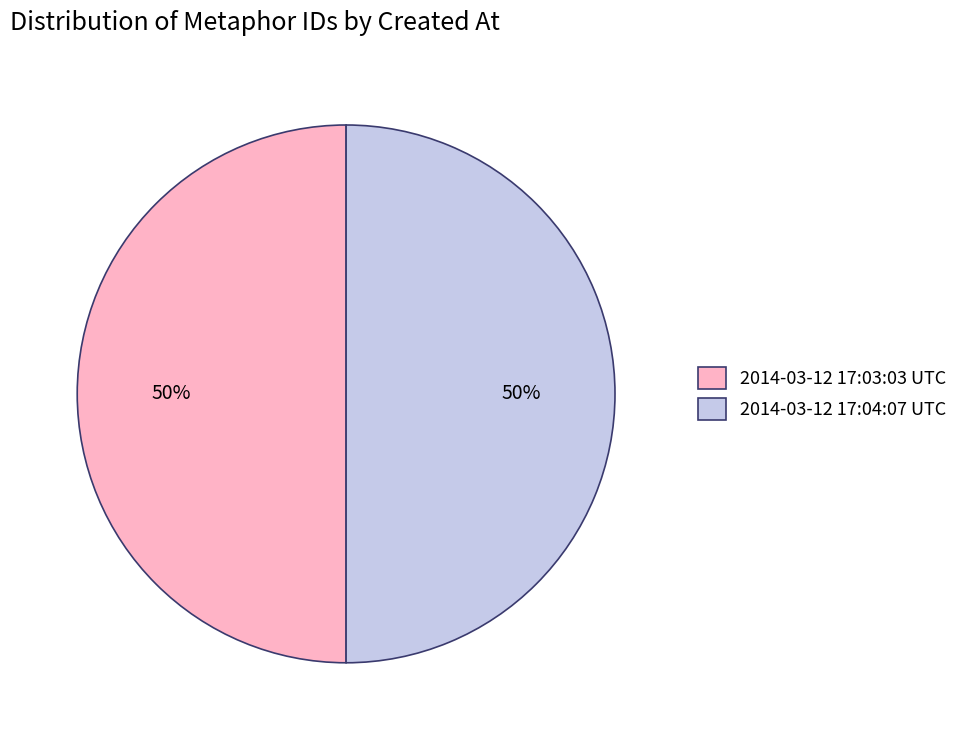

True or false: 2014-03-12 17:03:03 UTC accounts for 35% of the total.

False